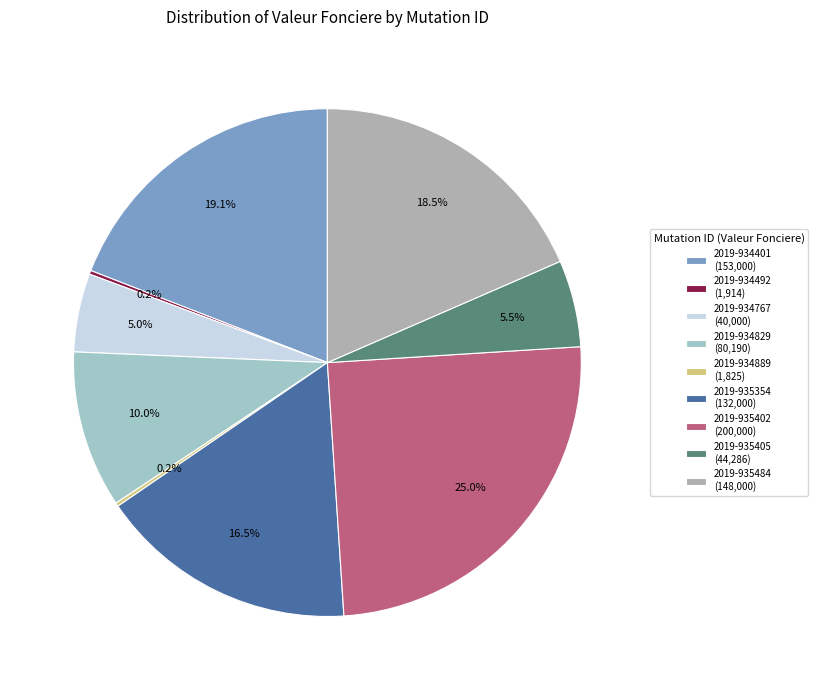

The 2019-935402 slice represents 38% of the pie. True or false?

False